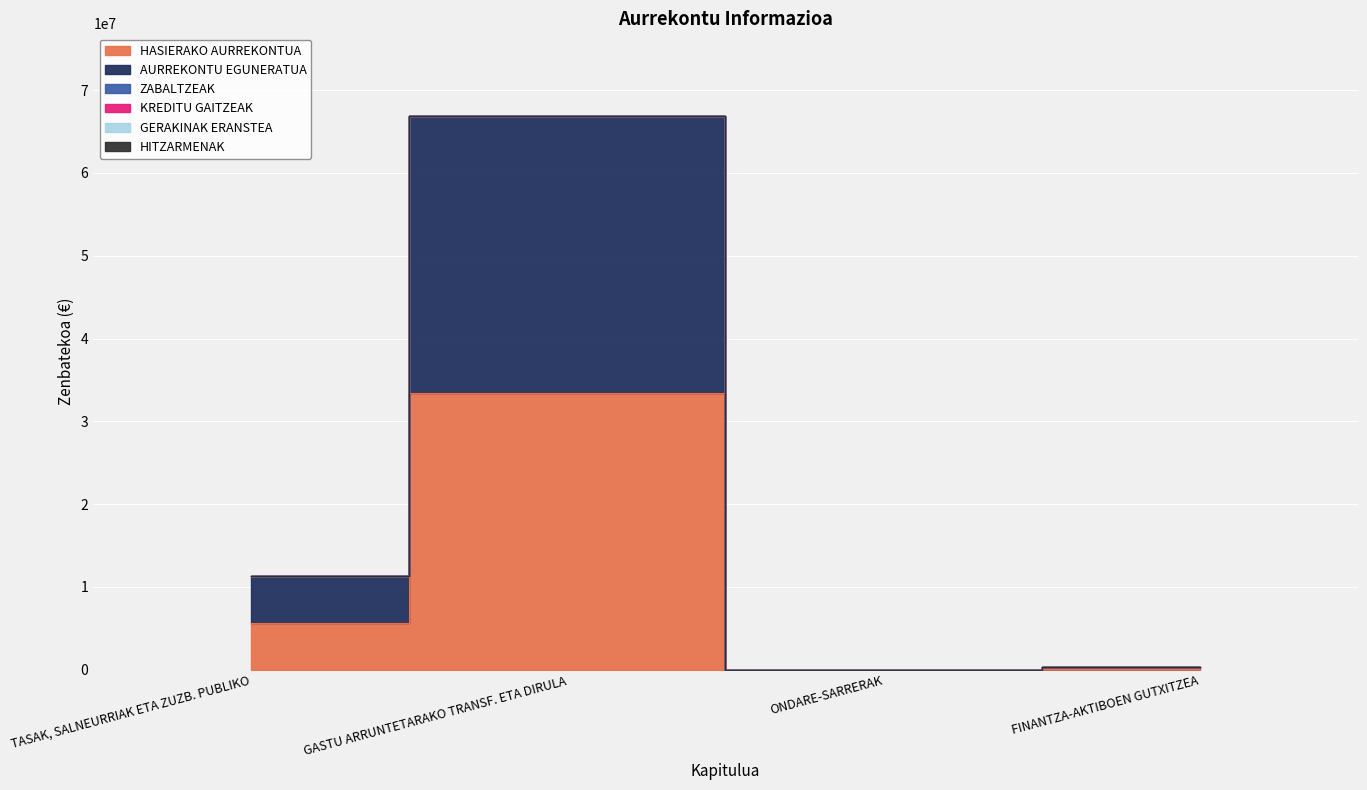

True or false: KREDITU GAITZEAK and GERAKINAK ERANSTEA cross at least once.

False